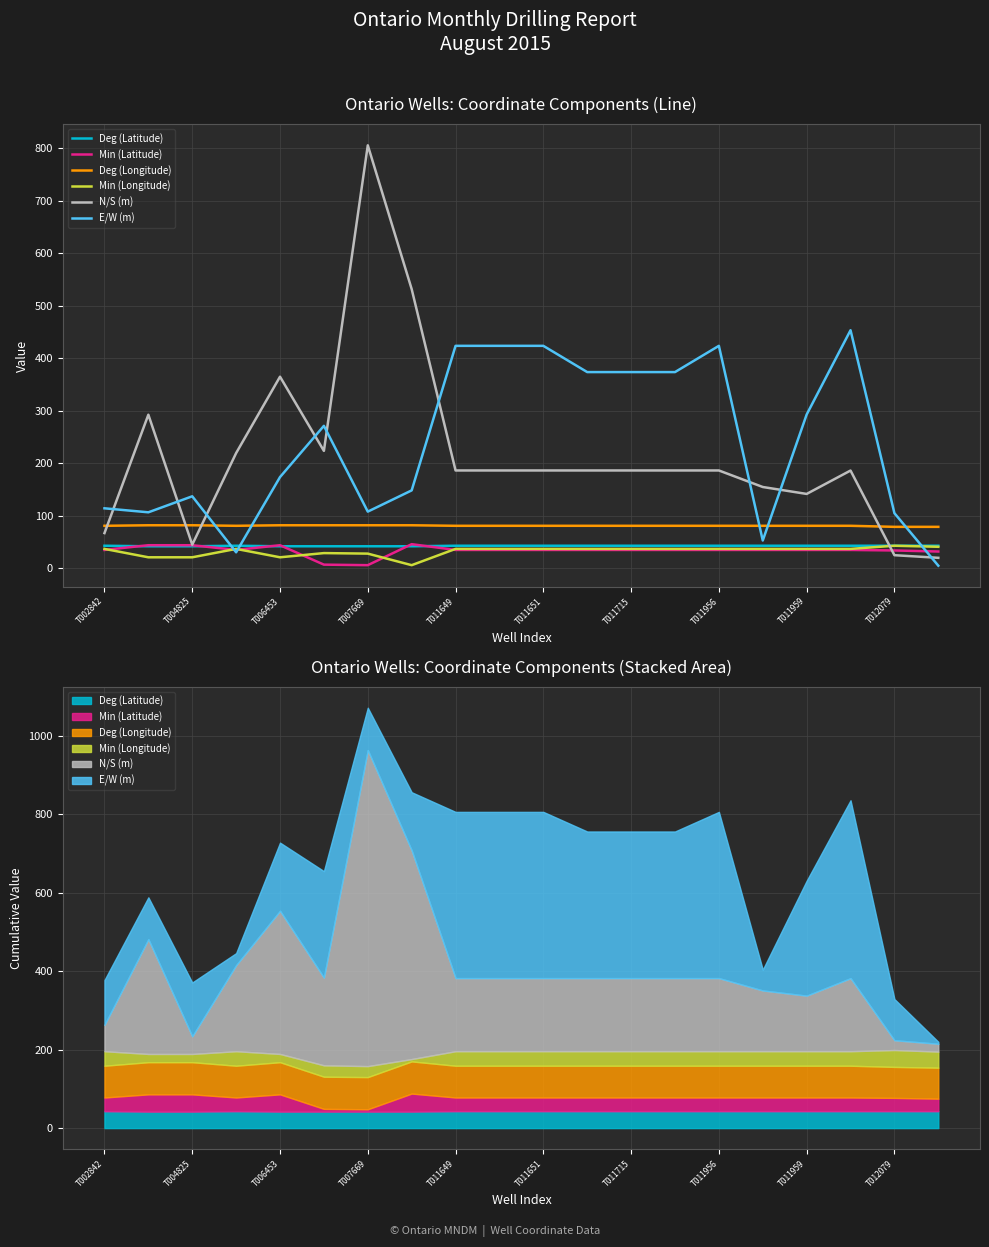

Is the value of Deg (Latitude) at 11 greater than the value of N/S (m) at 13?

No